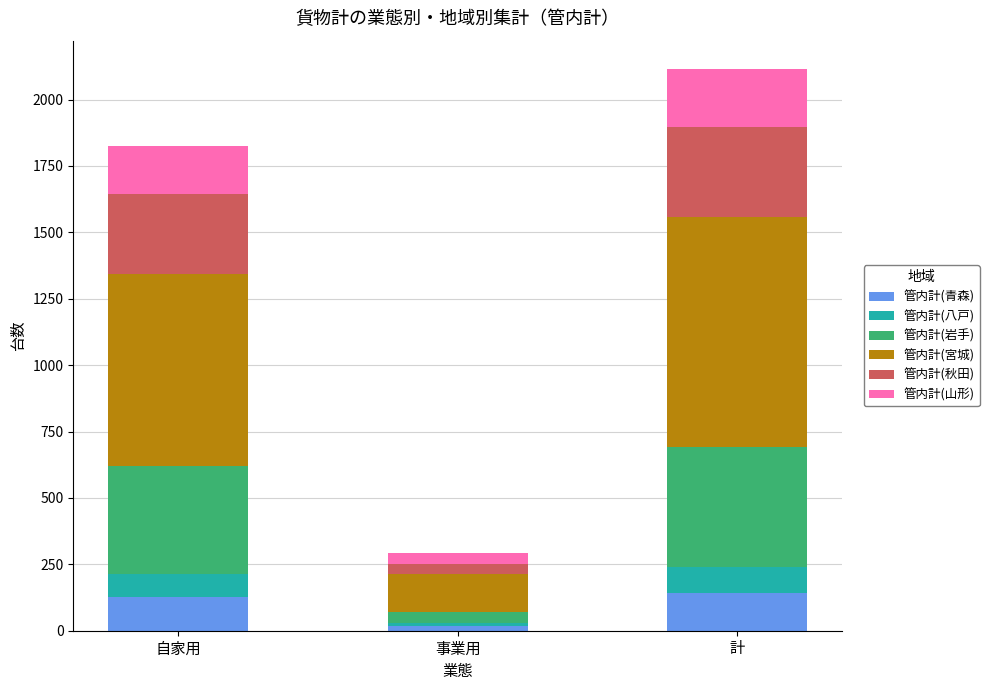

At which category is the sum across all series the highest?

計